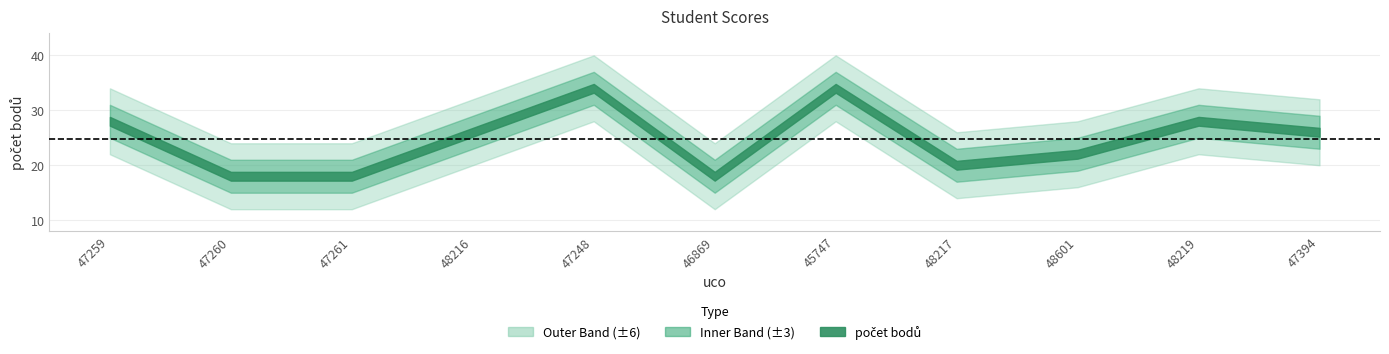

What position from the right is 47248?

7